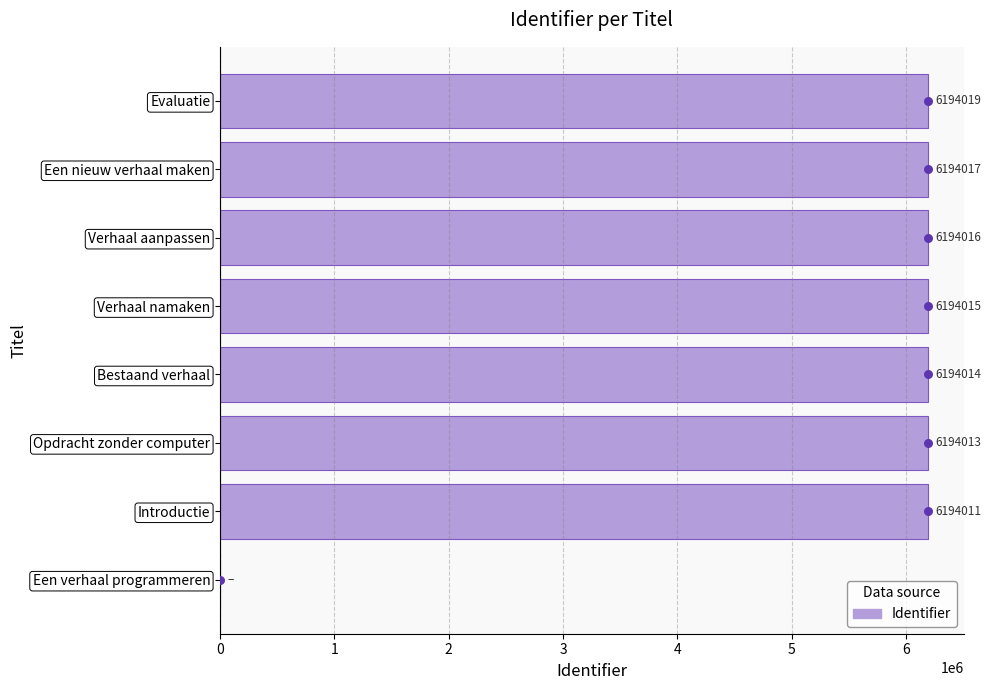

Which has a higher value, Een nieuw verhaal maken or Verhaal namaken?

Een nieuw verhaal maken